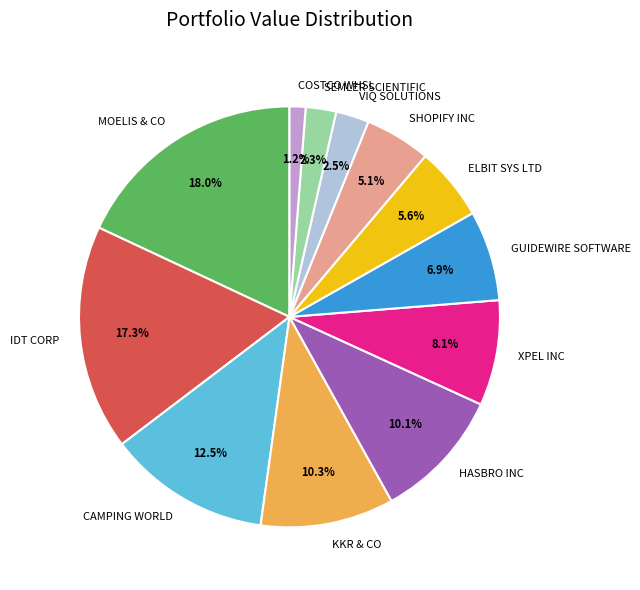

True or false: COSTCO WHSL accounts for 1% of the total.

True